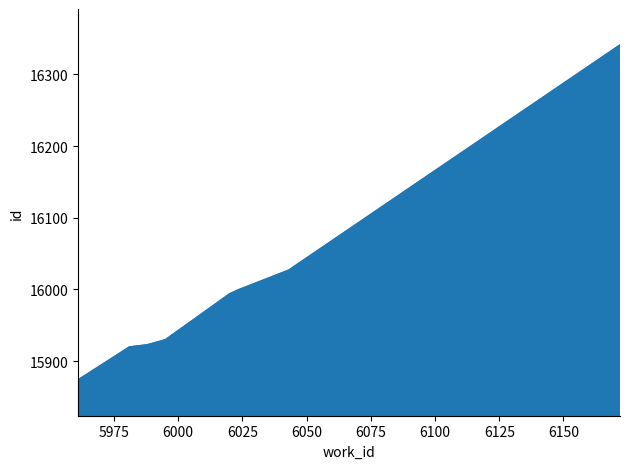

What is the difference between the maximum and minimum values?

467